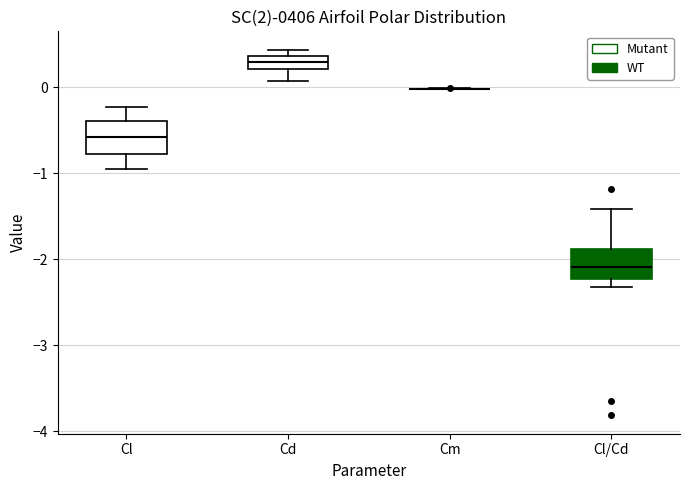

Reading left to right, read every box against the y-axis: the position of its median line, the range the box covers, and the ends of its whiskers. The values are not printed on the chart, so give them approximately, as read against the axis.

Cl: median -0.6, box -0.8 to -0.4, whiskers -1.0 to -0.2
Cd: median 0.3, box 0.2 to 0.4, whiskers 0.1 to 0.4 (just above the box's upper edge)
Cm: box collapsed to a line at 0.0, whiskers 0.0 to 0.0
Cl/Cd: median -2.1, box -2.2 to -1.9, whiskers -2.3 to -1.4